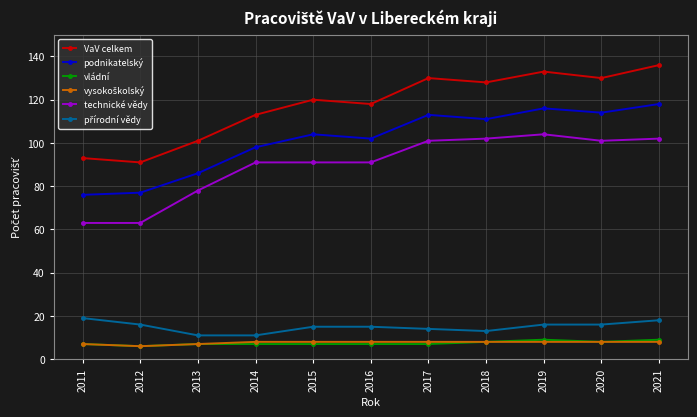

What is the greatest value displayed?

136